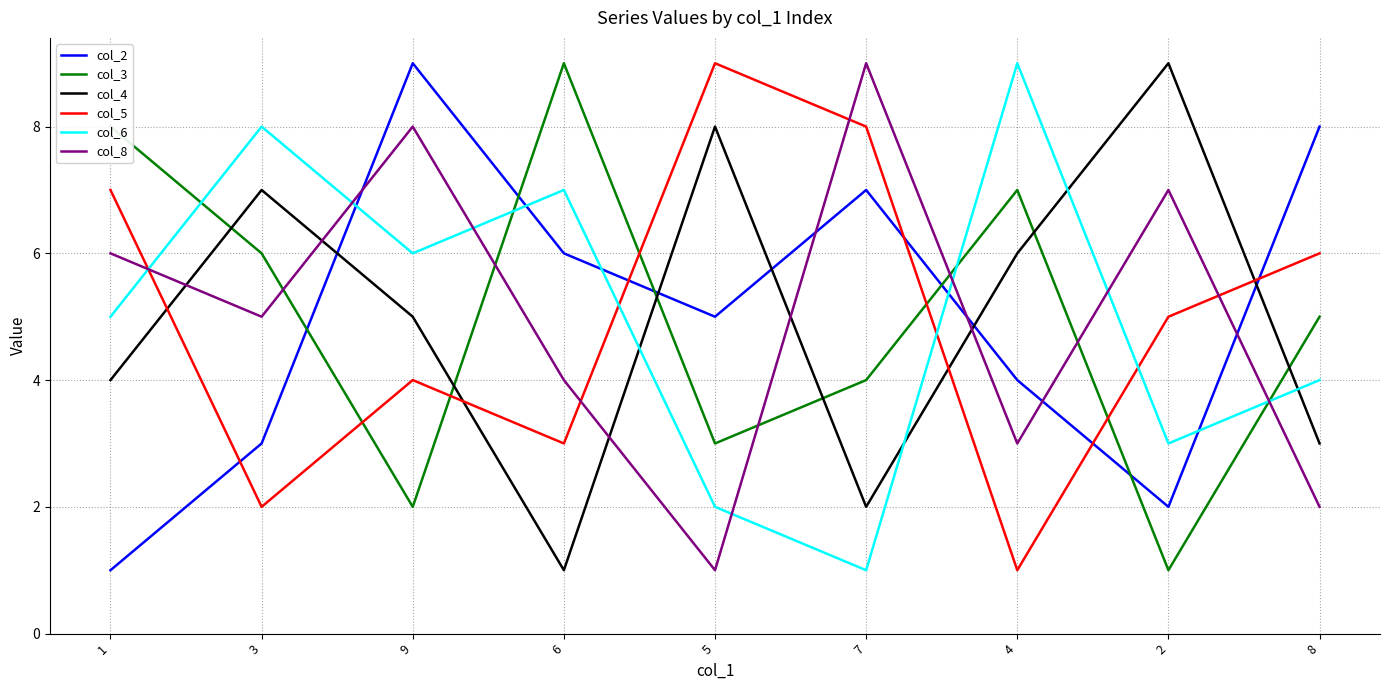

Does the chart have visible grid lines?

Yes